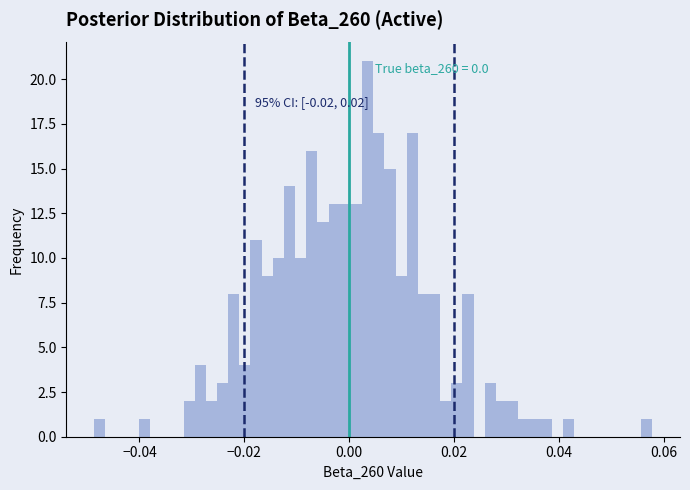

Around what value on the x-axis is the tallest bar? Give the approximate position of its centre, as read against the axis.

0.004